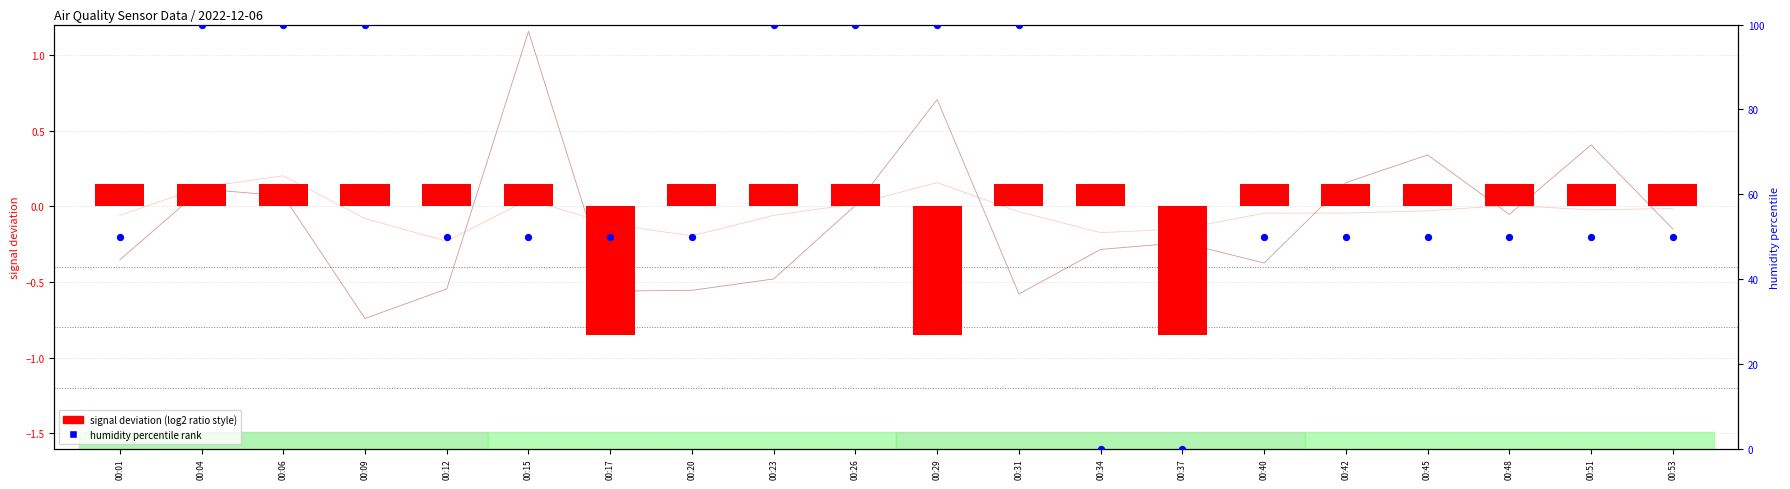

Which series has the widest spread of Y values?

humidity percentile